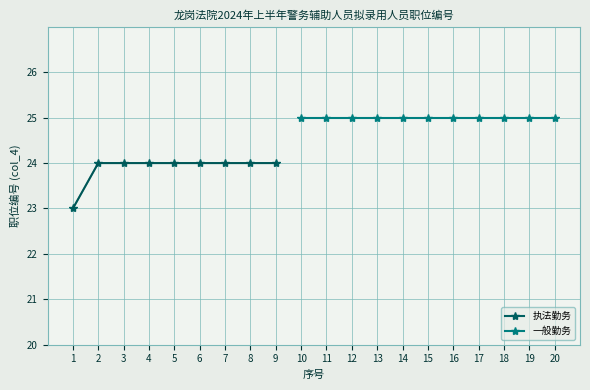

What is the value of the 执法勤务 point at the 2nd from the left?

24